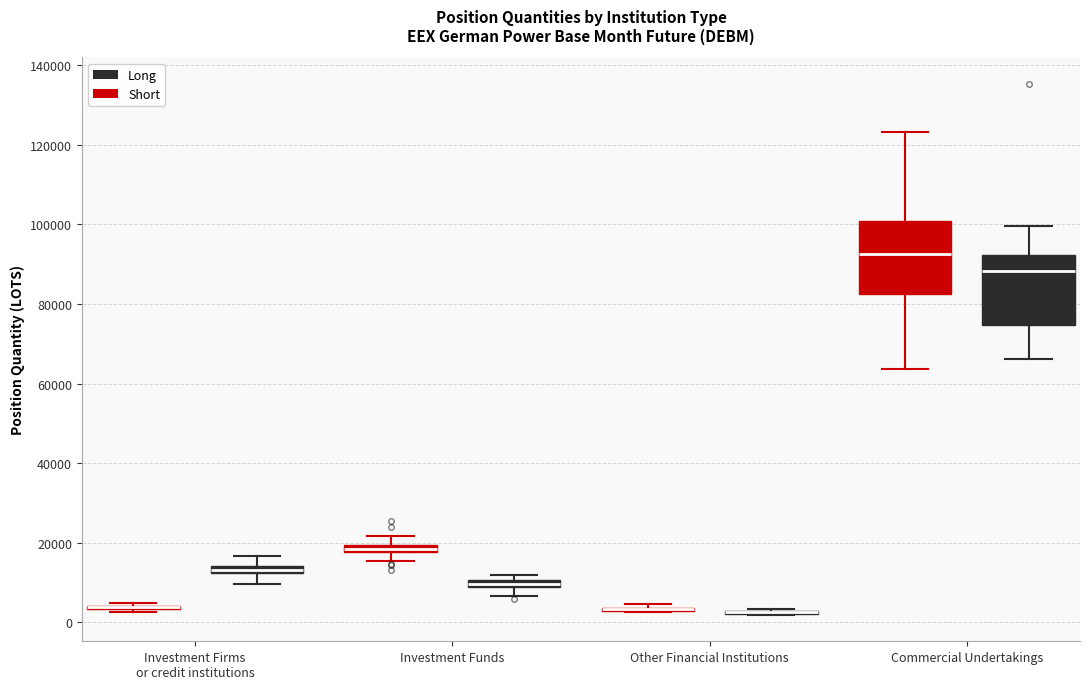

Where is the lower edge of the box for Commercial Undertakings (Long) on the y-axis? The values are not printed on the chart, so give them approximately, as read against the axis.

74000